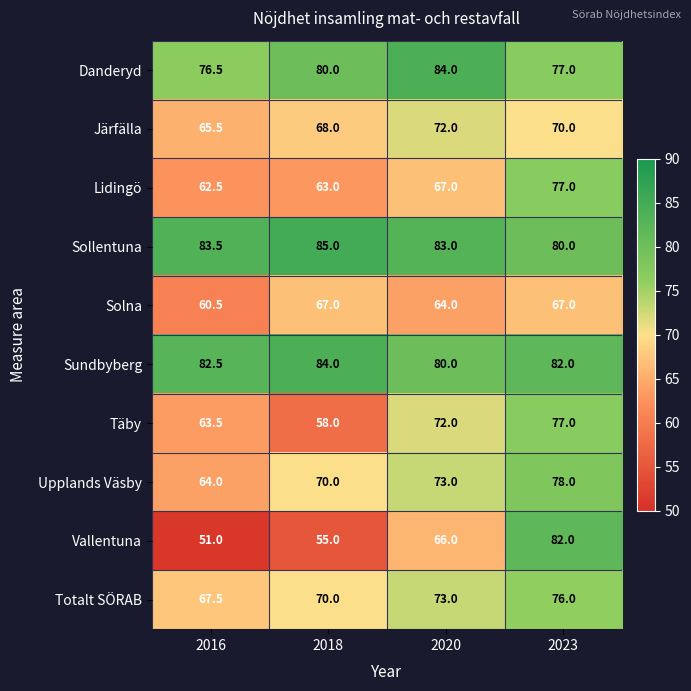

List the labels in order of Vallentuna value, smallest first.

2016, 2018, 2020, 2023